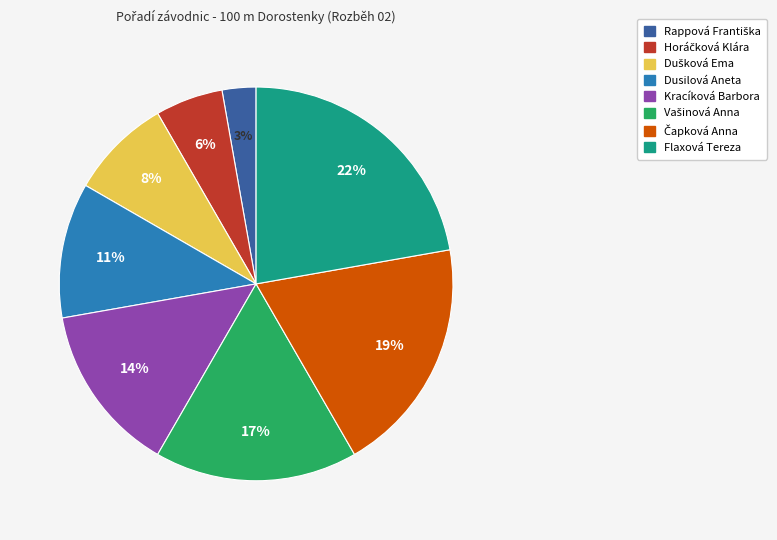

To the nearest percent, what is the difference between the largest and smallest slice percentages?

19%